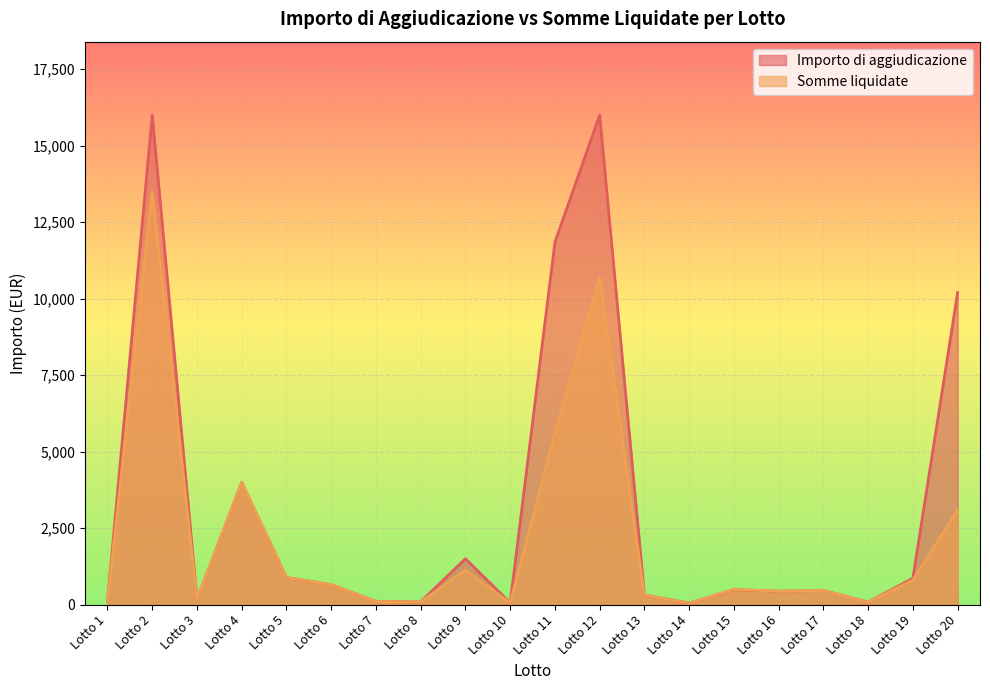

What is the difference between the Importo di aggiudicazione values at Lotto 6 and Lotto 19?

208.5